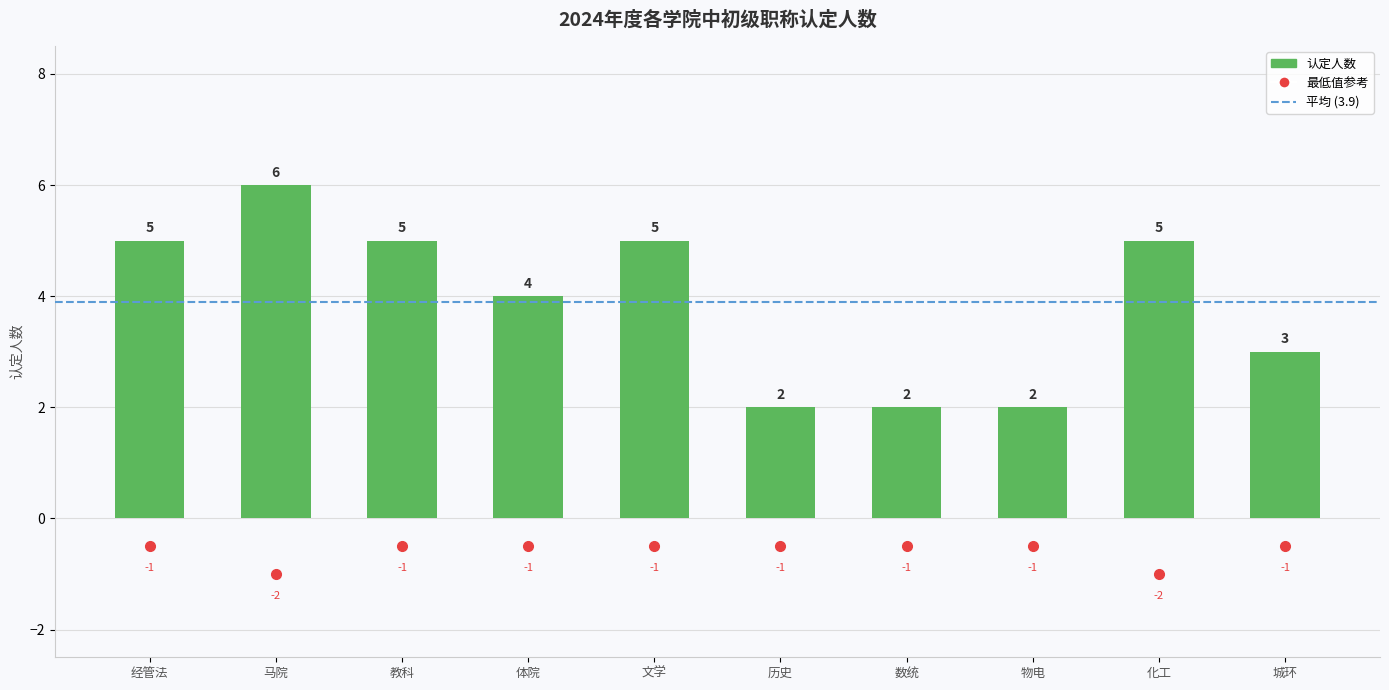

What is the label of the 2nd bar from the right?

化工